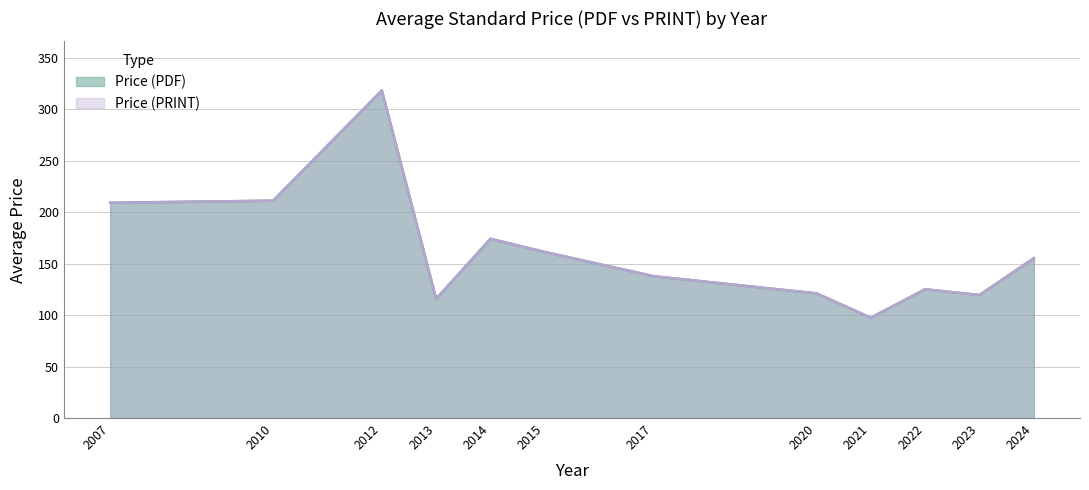

Between 2015 and 2014, which series saw the biggest shift?

Price (PDF)